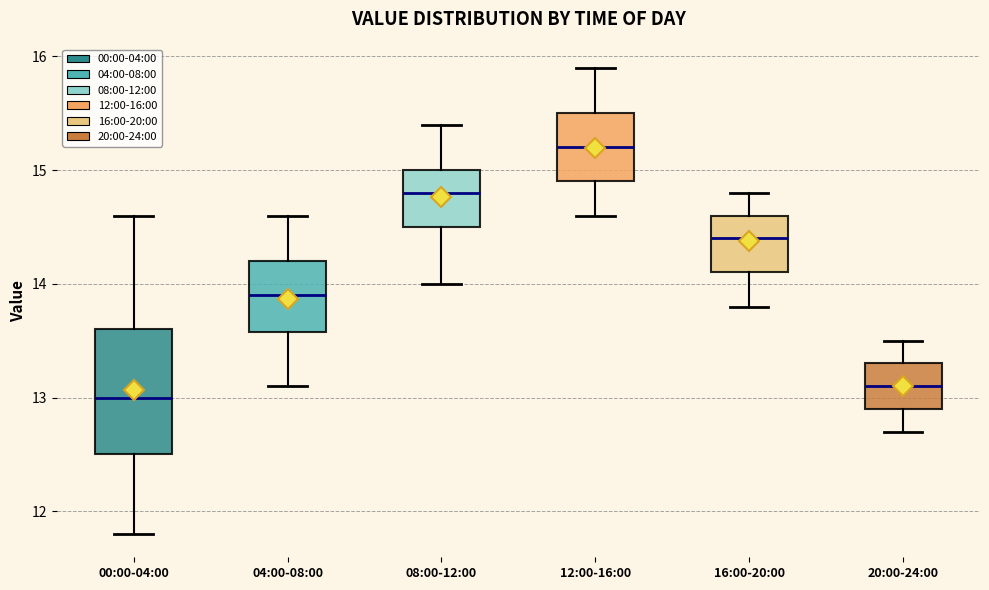

Which box is the tallest, from its lower edge to its upper edge?

00:00-04:00